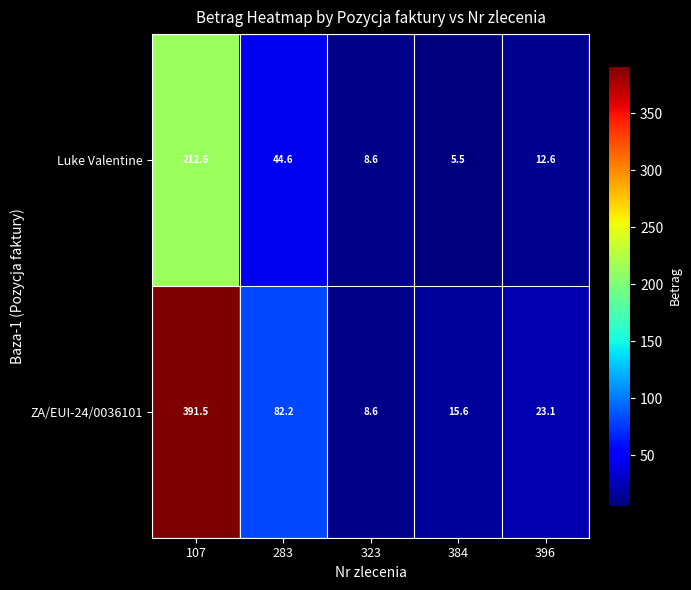

At how many categories does at least one series exceed 152?

1